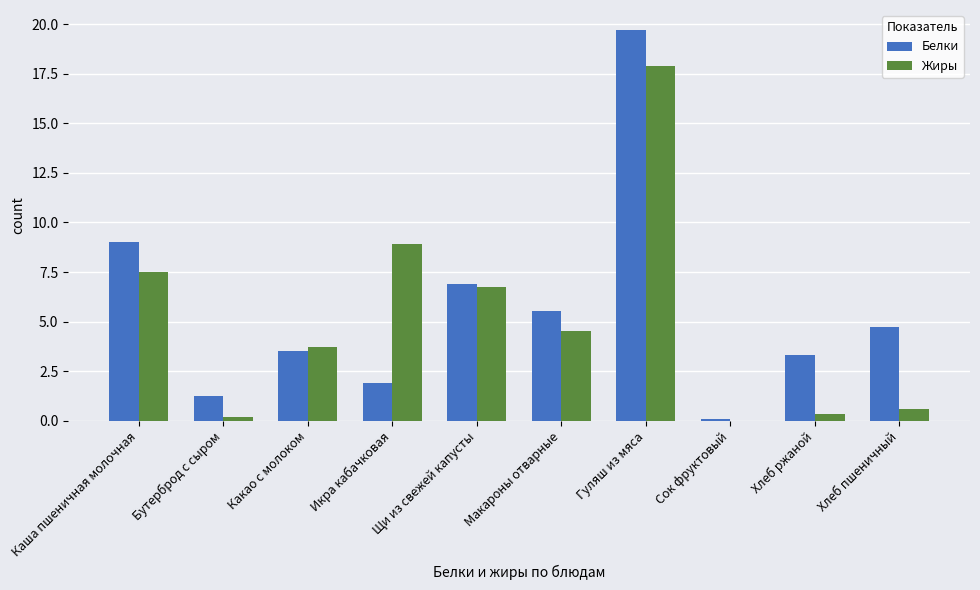

Read the Жиры value at Макароны отварные.

4.5